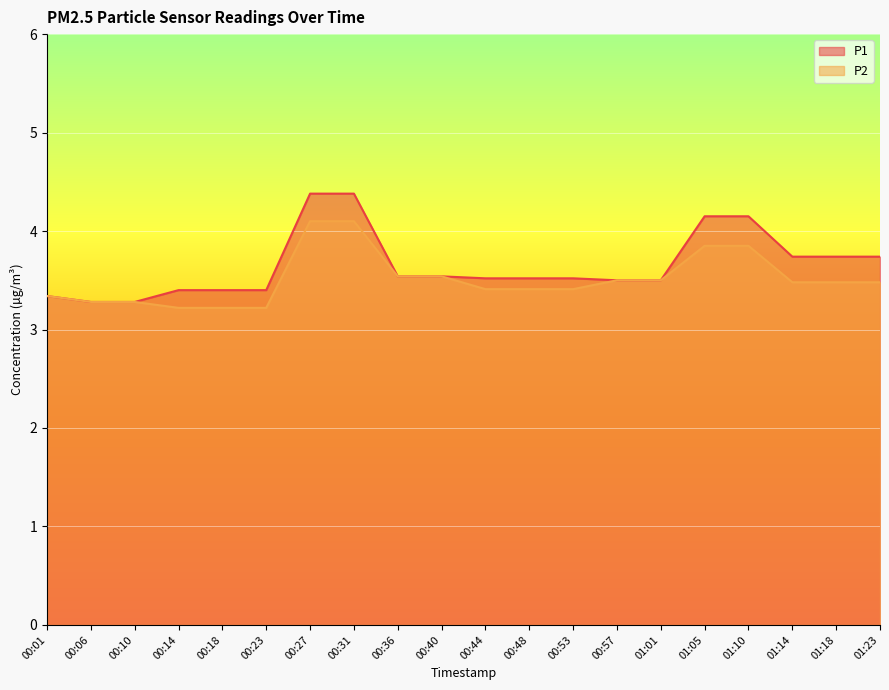

What is the label of the 10th point from the left?

00:40